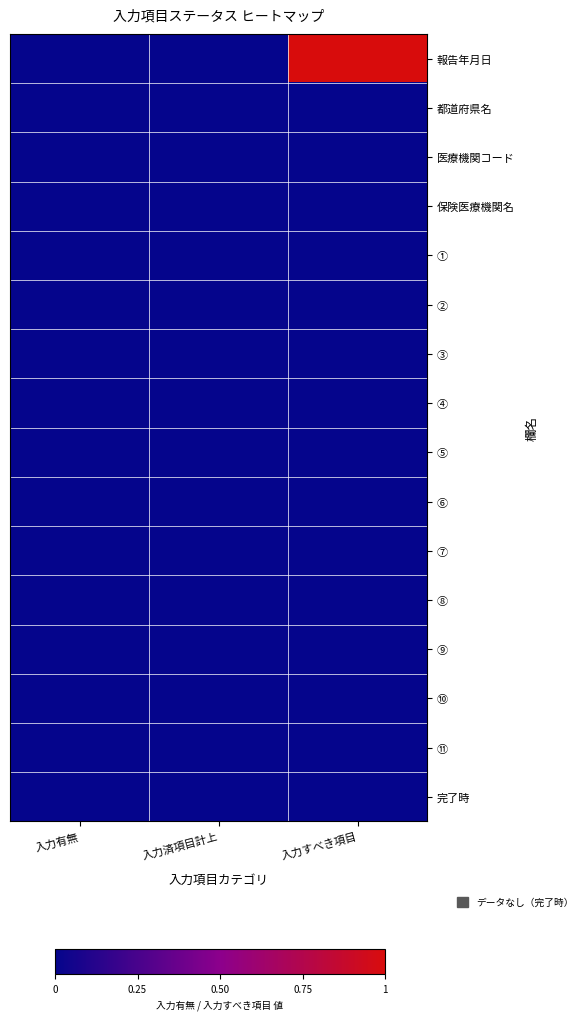

How many distinct data groups are displayed?

16